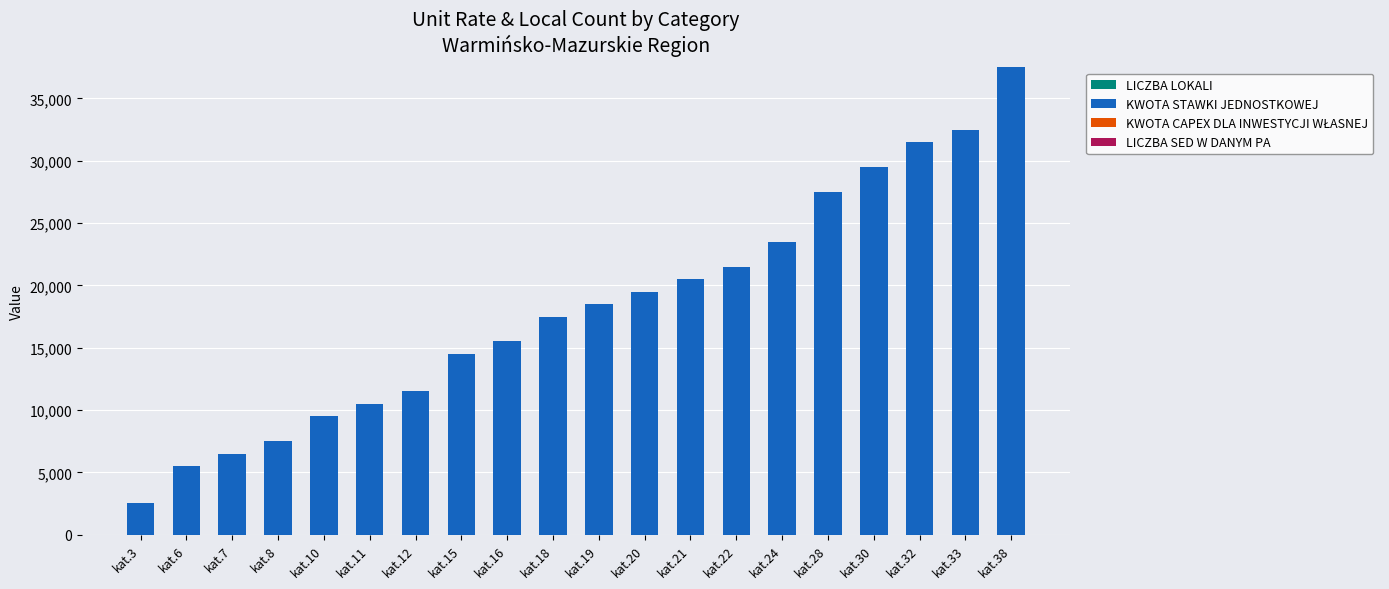

At which category is the sum across all series the highest?

kat.38